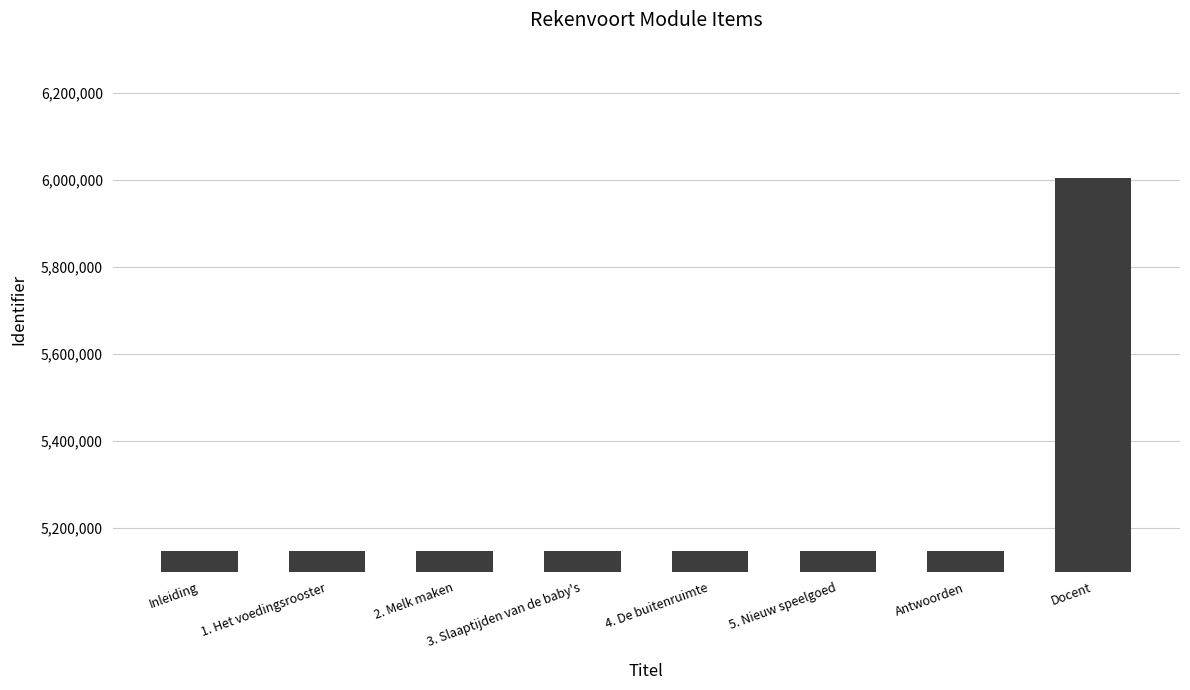

What is the average value?

5254645